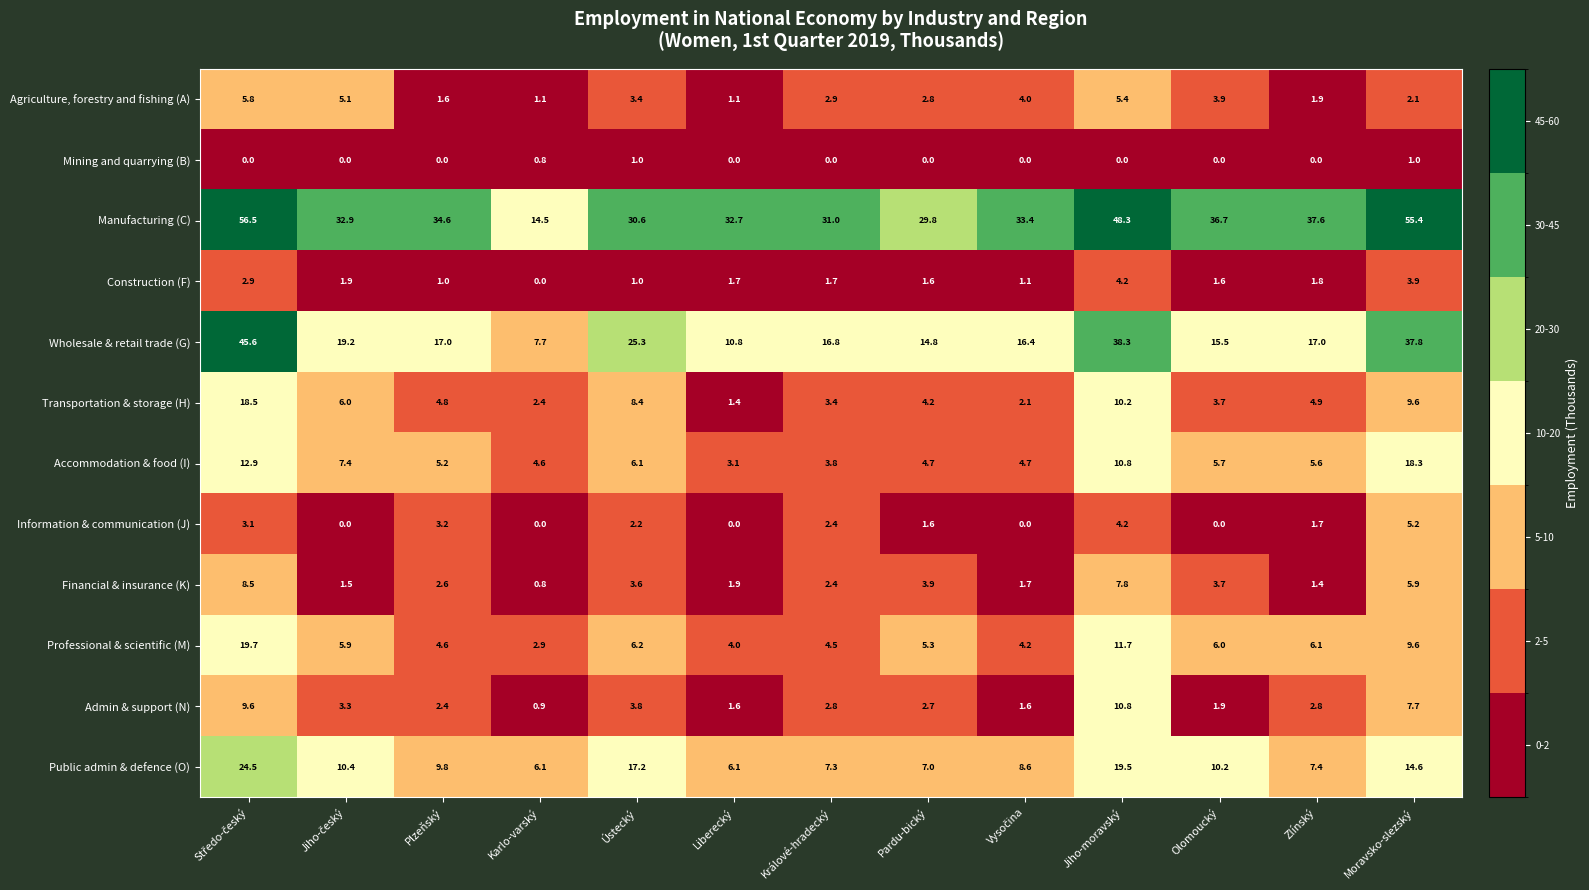

What is the difference between the Professional & scientific (M) values at Králové-hradecký and Olomoucký?

1.5